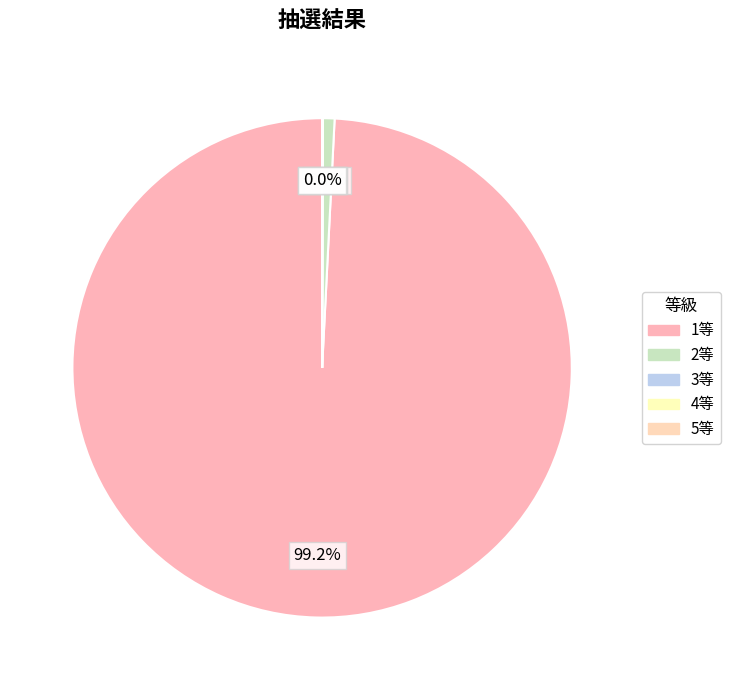

Which category accounts for the majority?

1等